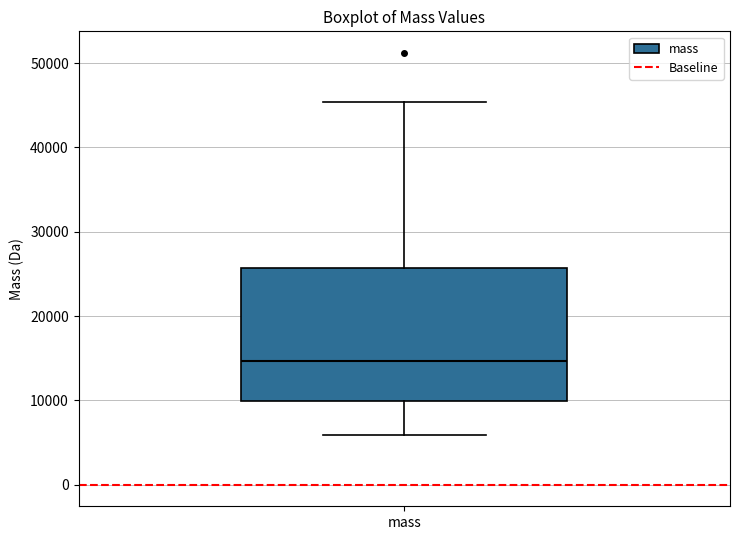

Transcribe this box plot: give where the median line is, the range the box spans, and where the two whiskers end, as read against the y-axis. The values are not printed on the chart, so give them approximately, as read against the axis.

median 15000, box 10000 to 26000, whiskers 6000 to 45000